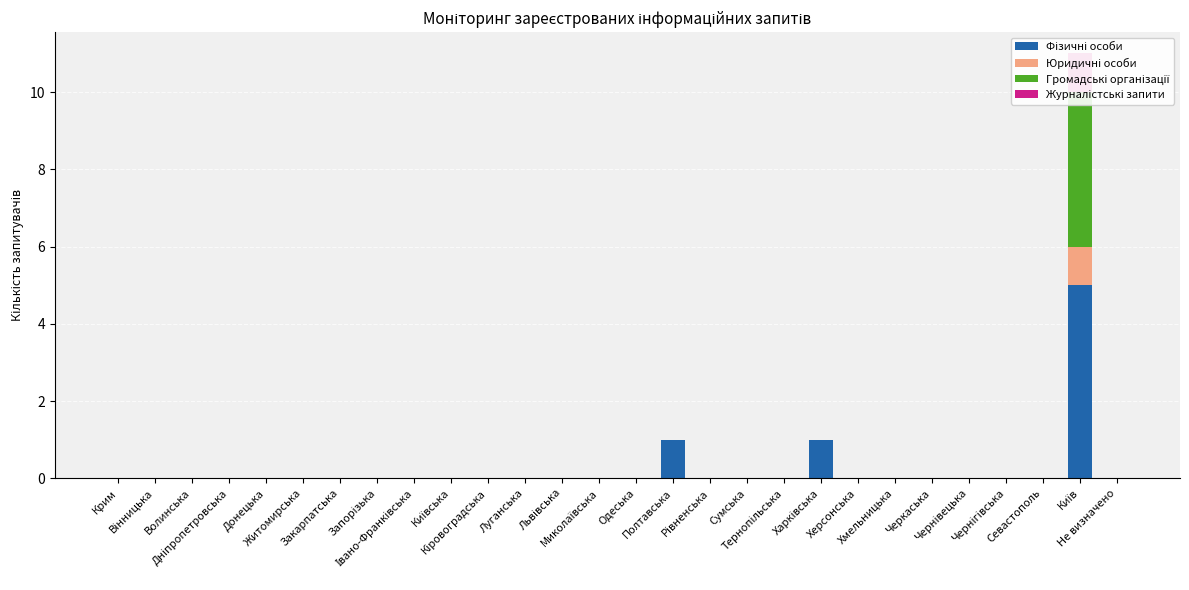

How many bars are there in total?

112